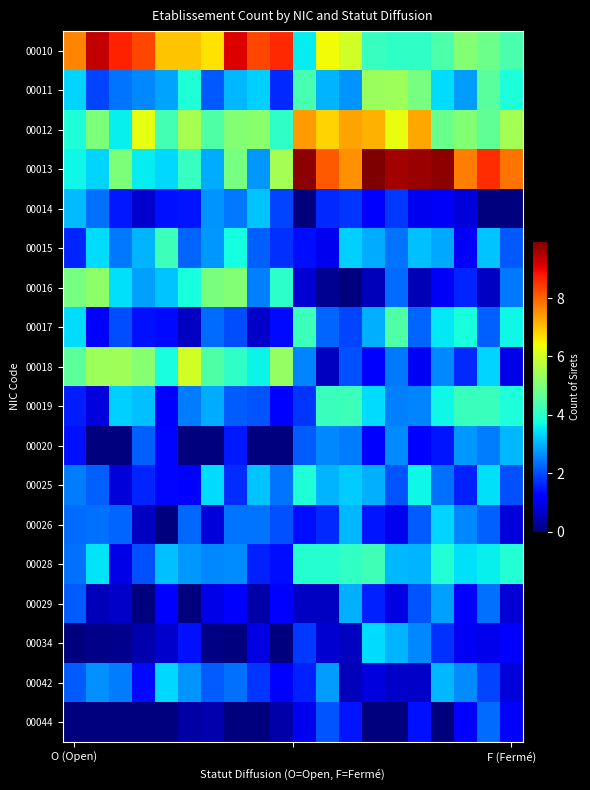

At how many categories does at least one series exceed 0?

20